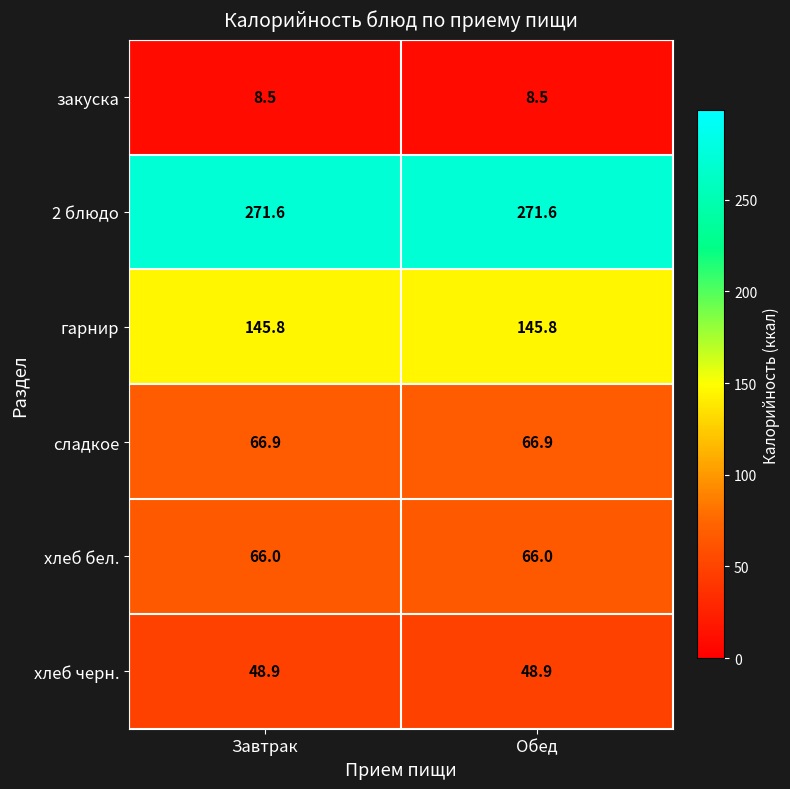

Reading left to right, transcribe all the data shown in this chart.

закуска: Завтрак=8.5	Обед=8.5
2 блюдо: Завтрак=271.6	Обед=271.6
гарнир: Завтрак=145.8	Обед=145.8
сладкое: Завтрак=66.9	Обед=66.9
хлеб бел.: Завтрак=66.0	Обед=66.0
хлеб черн.: Завтрак=48.9	Обед=48.9